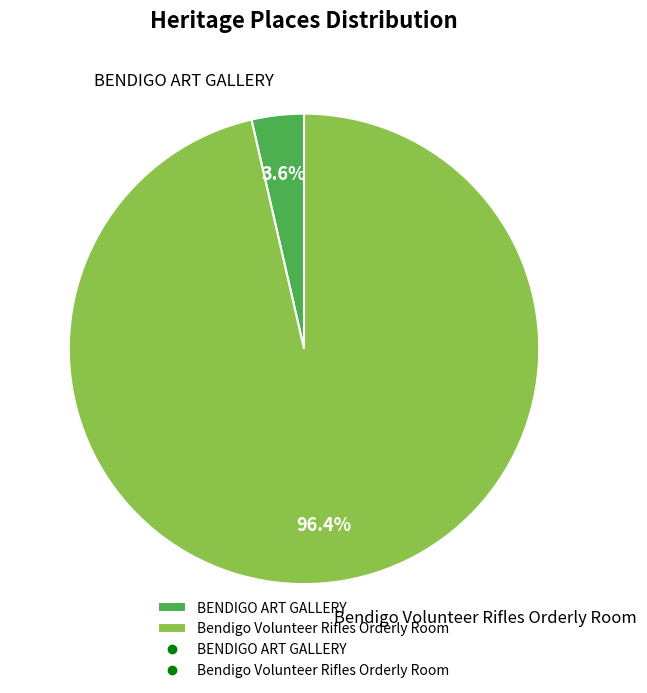

The BENDIGO ART GALLERY slice represents 13% of the pie. True or false?

False